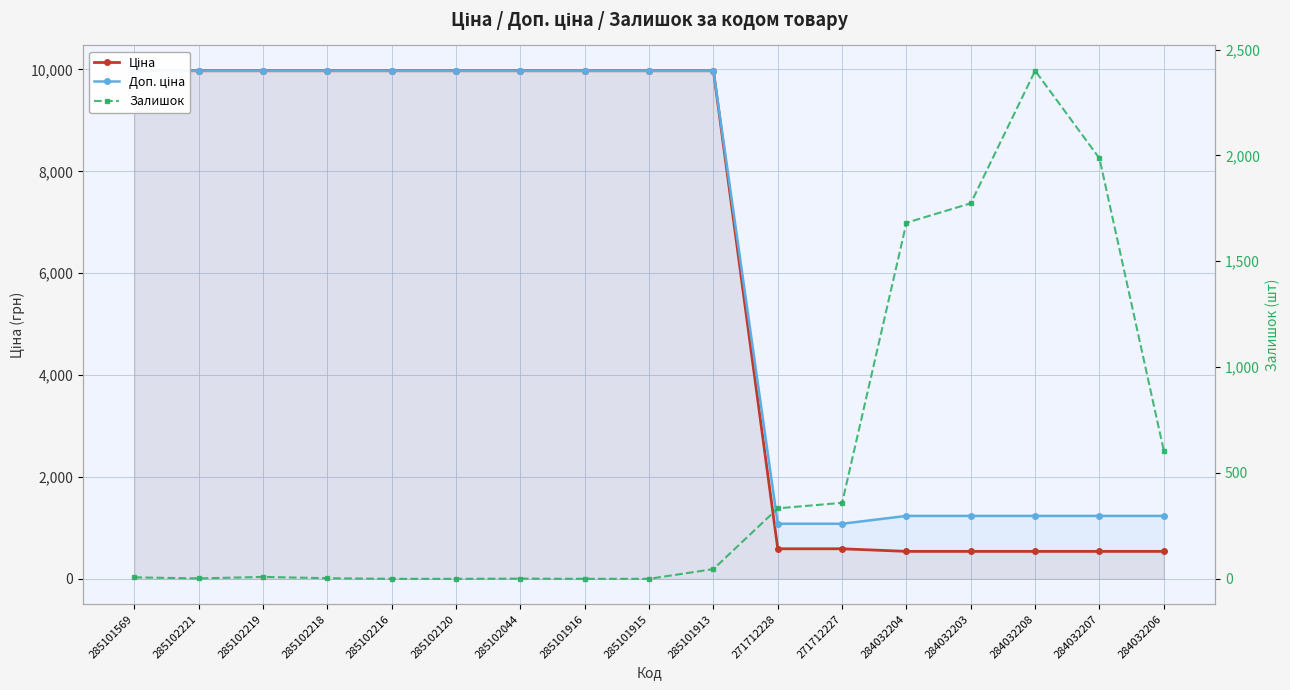

At which category is the sum across all series the highest?

285101913